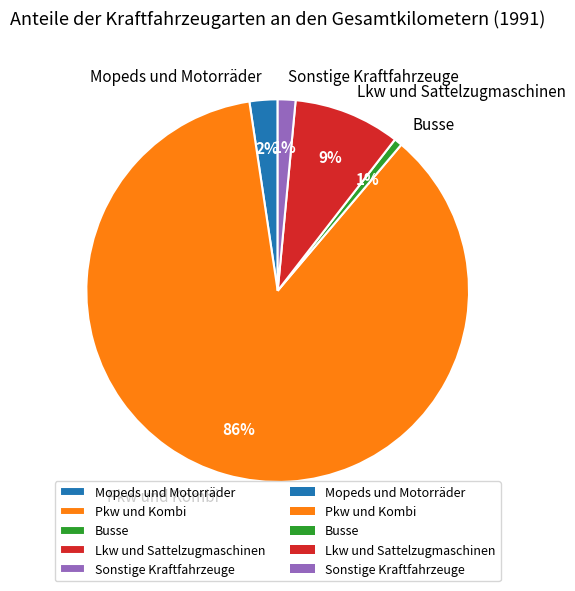

To the nearest percent, what is the difference between the Lkw und Sattelzugmaschinen and Mopeds und Motorräder slice percentages?

7%